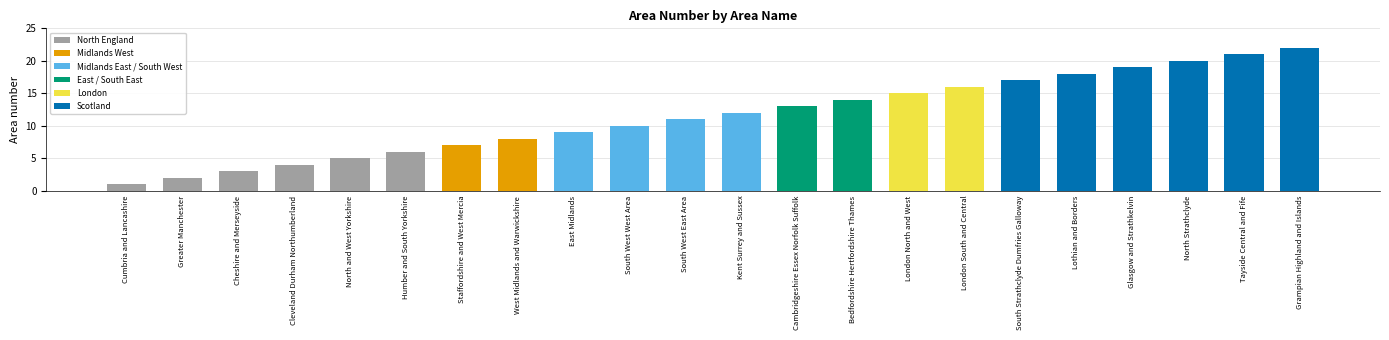

What is the difference between the values at South Strathclyde Dumfries Galloway and London South and Central?

1